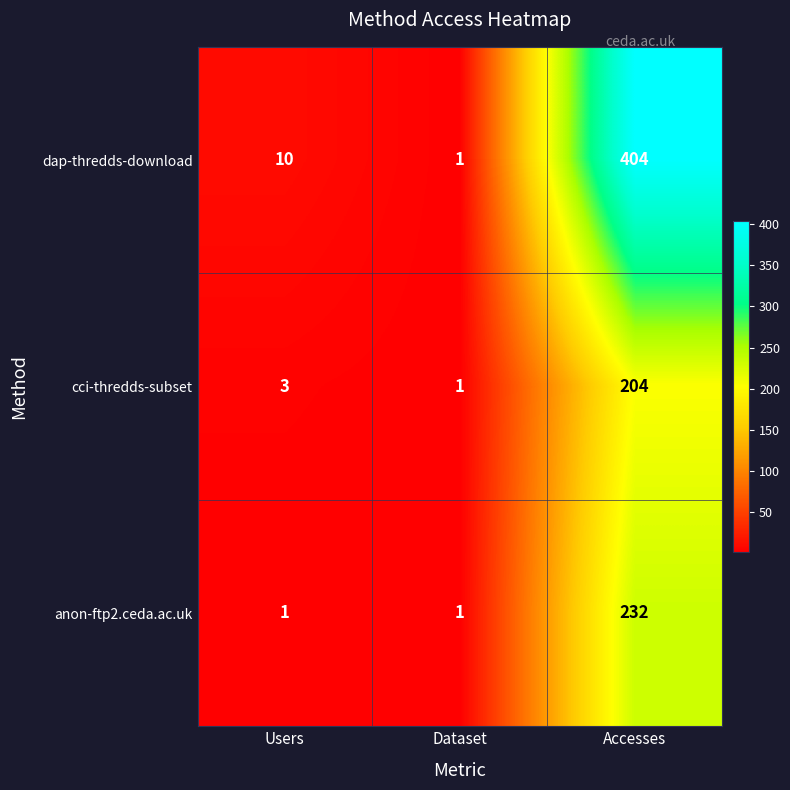

Rank the series at Users from lowest to highest value.

anon-ftp2.ceda.ac.uk, cci-thredds-subset, dap-thredds-download